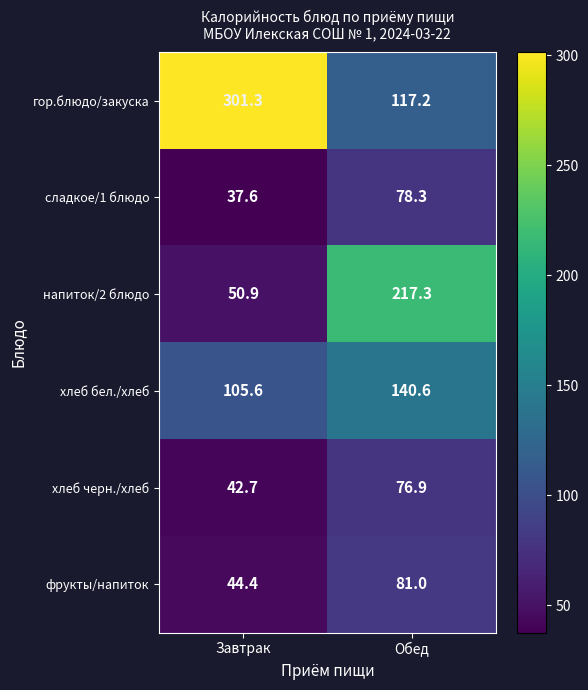

What value does the хлеб черн./хлеб series have at Завтрак?

42.7